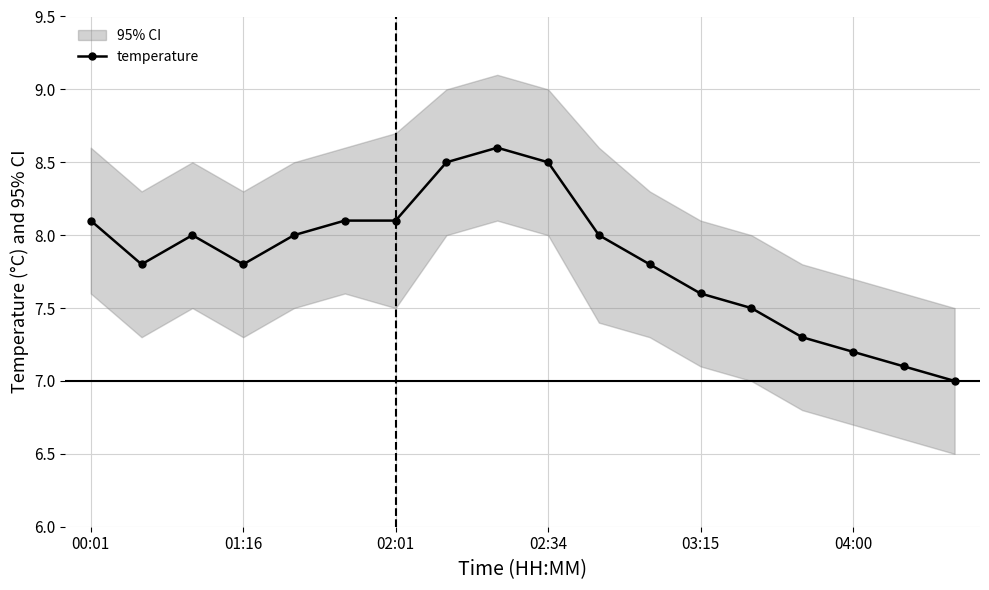

What is the smallest value displayed?

7.0